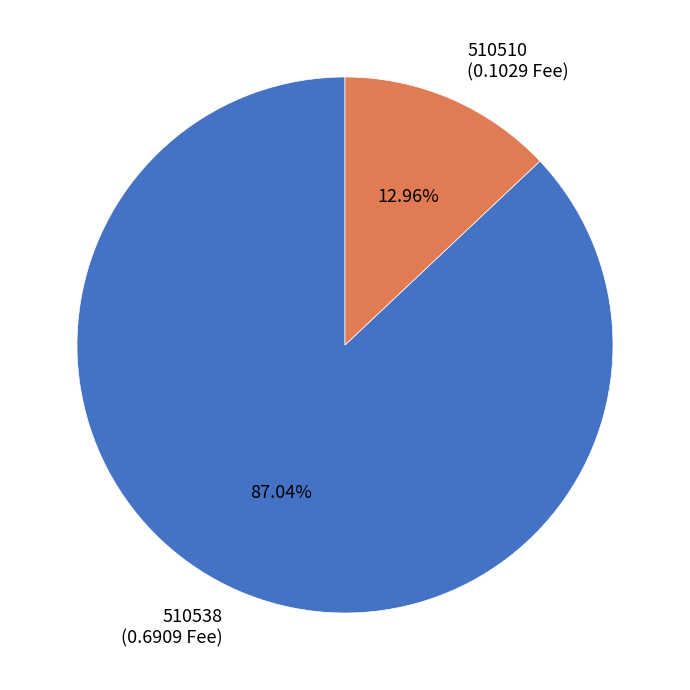

Which category has the smallest portion of the pie?

510510